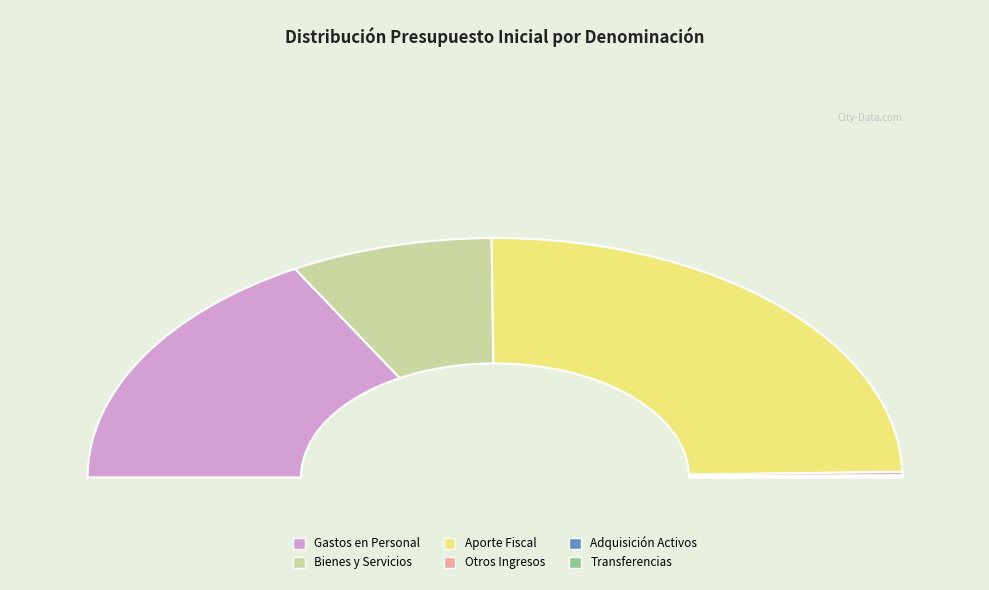

Does any single category account for the majority?

No